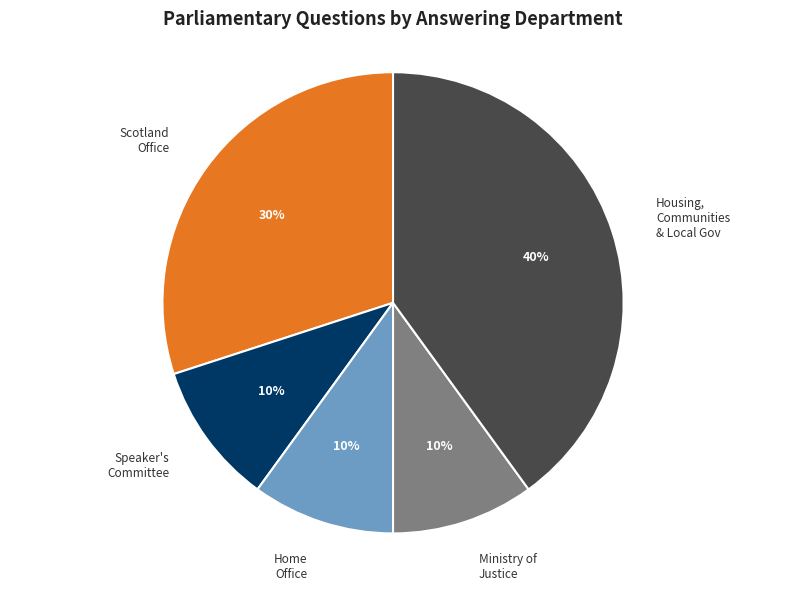

Which has a higher value, Housing, Communities & Local Gov or Home Office?

Housing, Communities & Local Gov